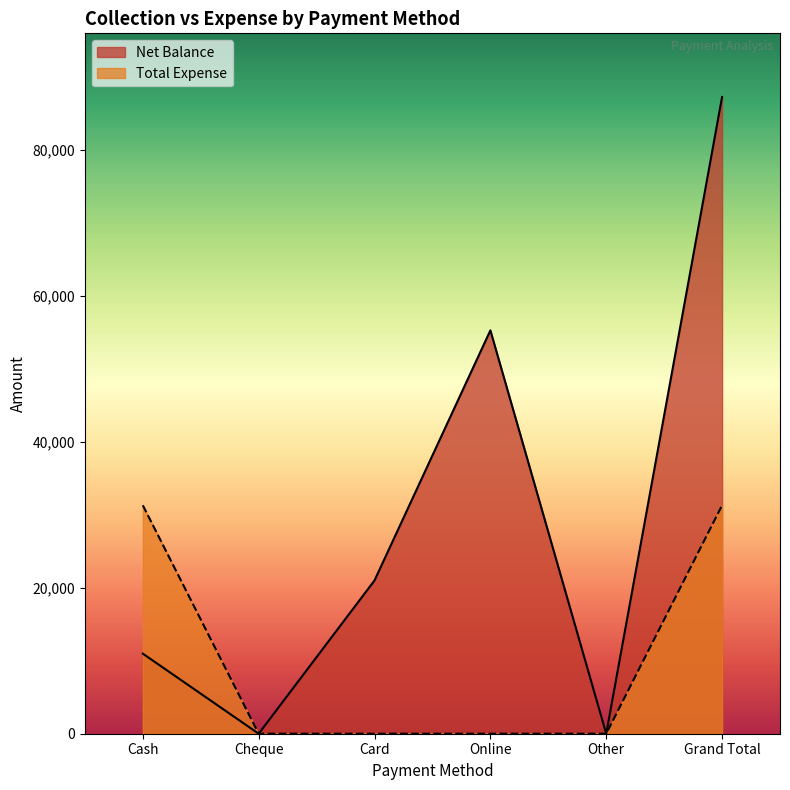

Which category has the highest value in the Net Balance series?

Grand Total